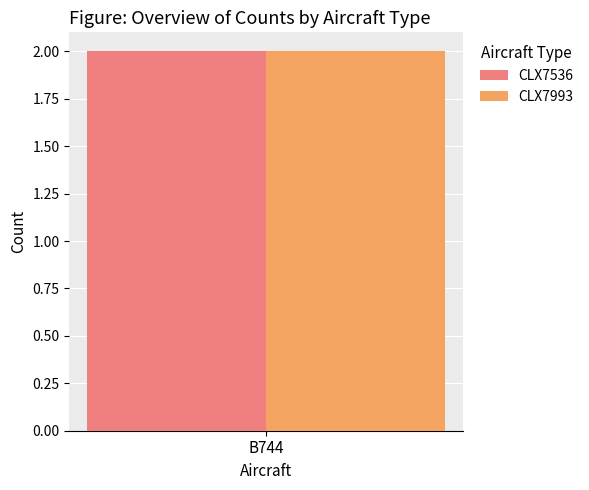

Which series has the largest total across all categories?

CLX7536